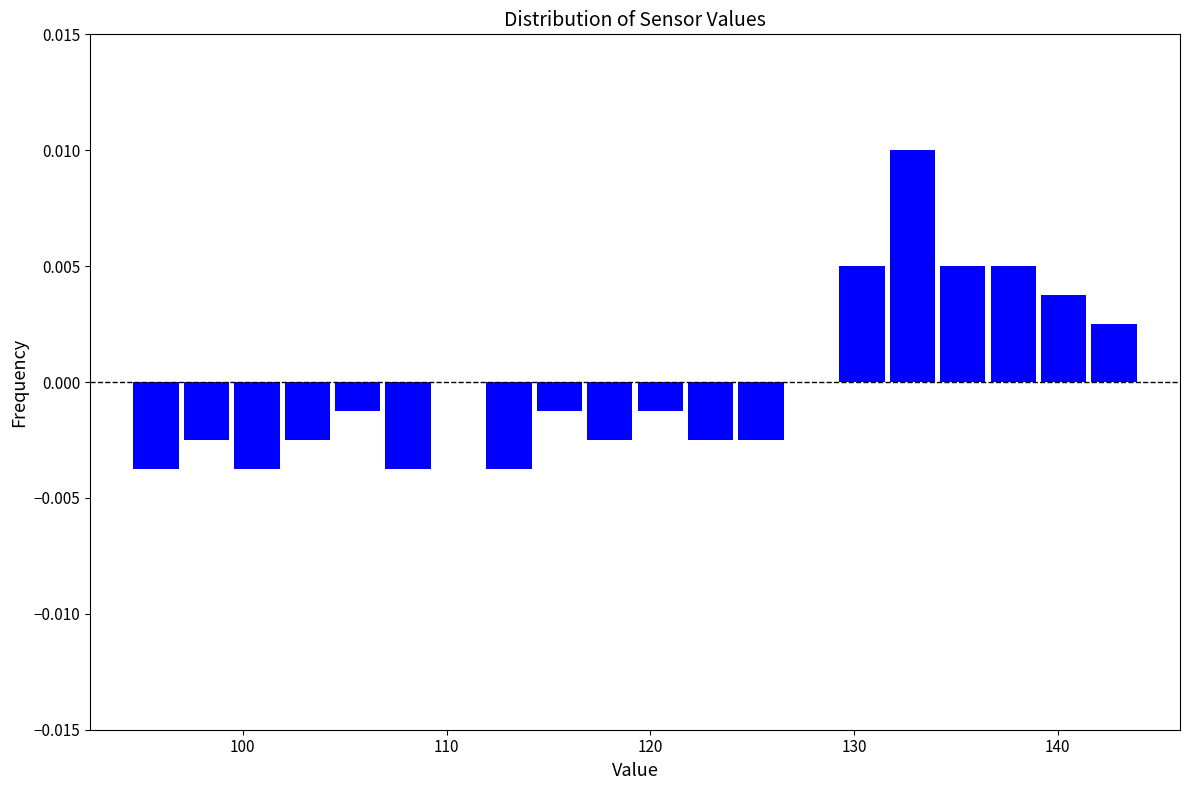

Read against the x-axis, roughly where is the centre of the tallest bar?

133